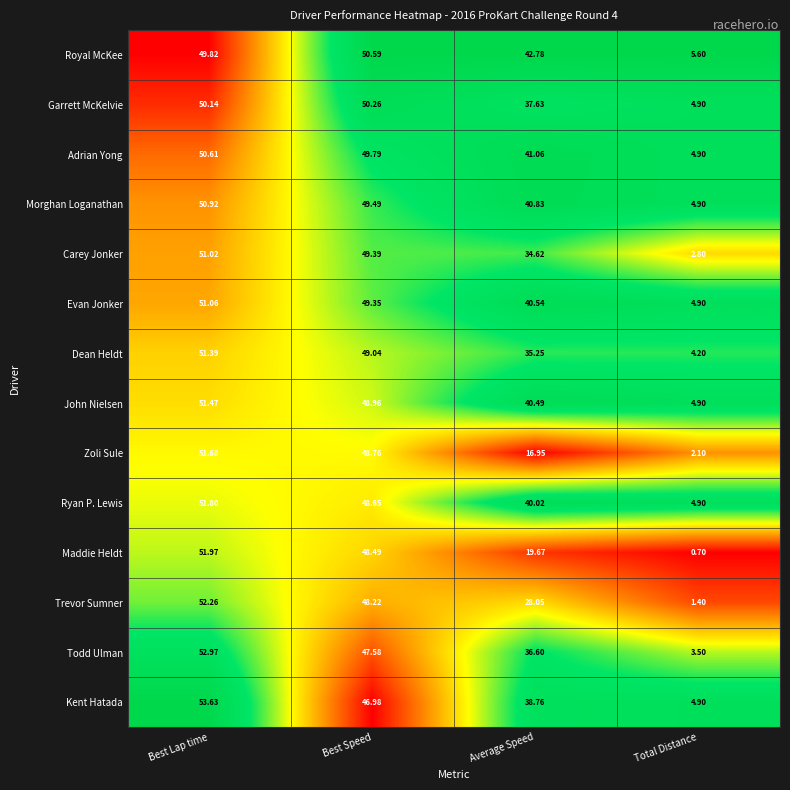

Which label corresponds to the smallest value in the chart?

Total Distance